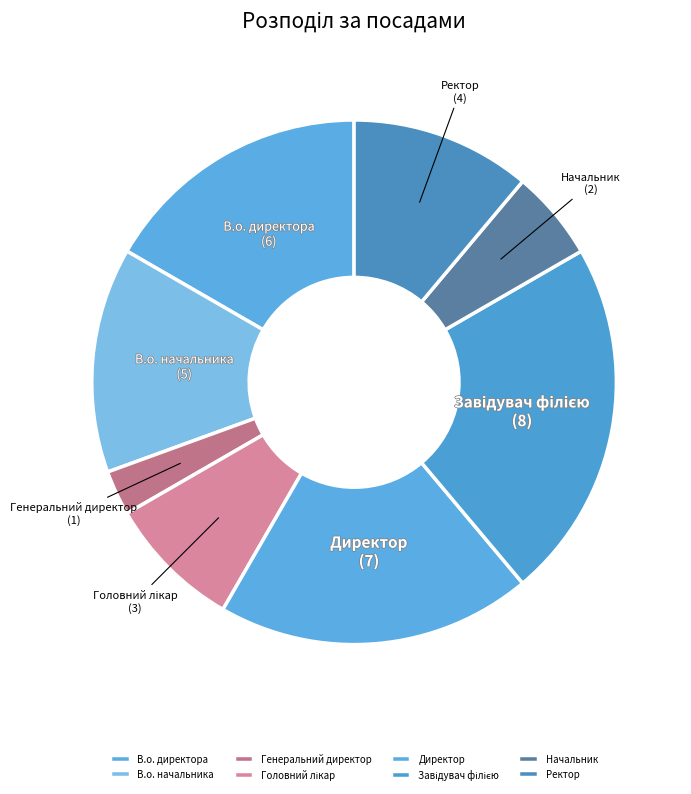

Which slice is the smallest?

Генеральний директор